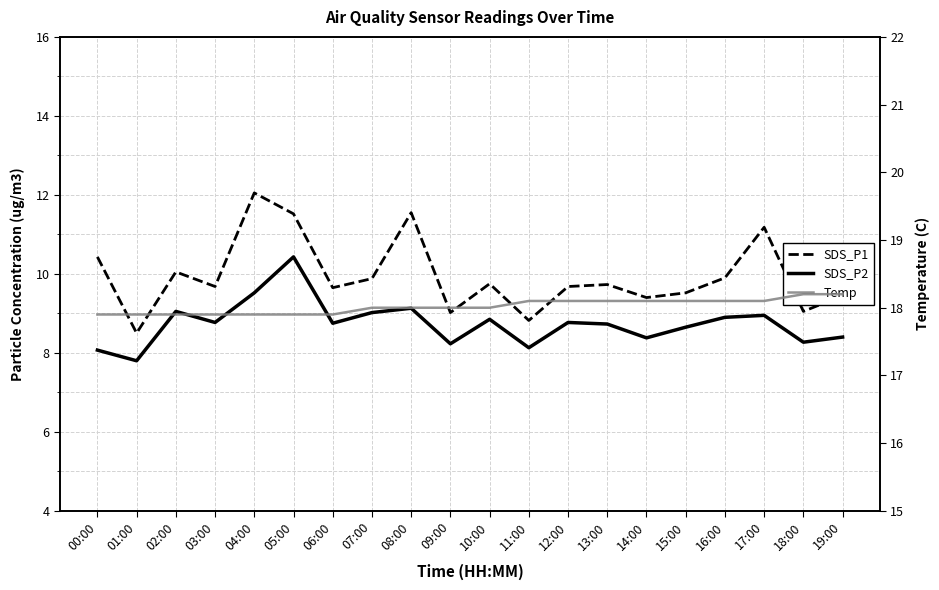

List the series in order of their peak value, highest first.

Temp, SDS_P1, SDS_P2